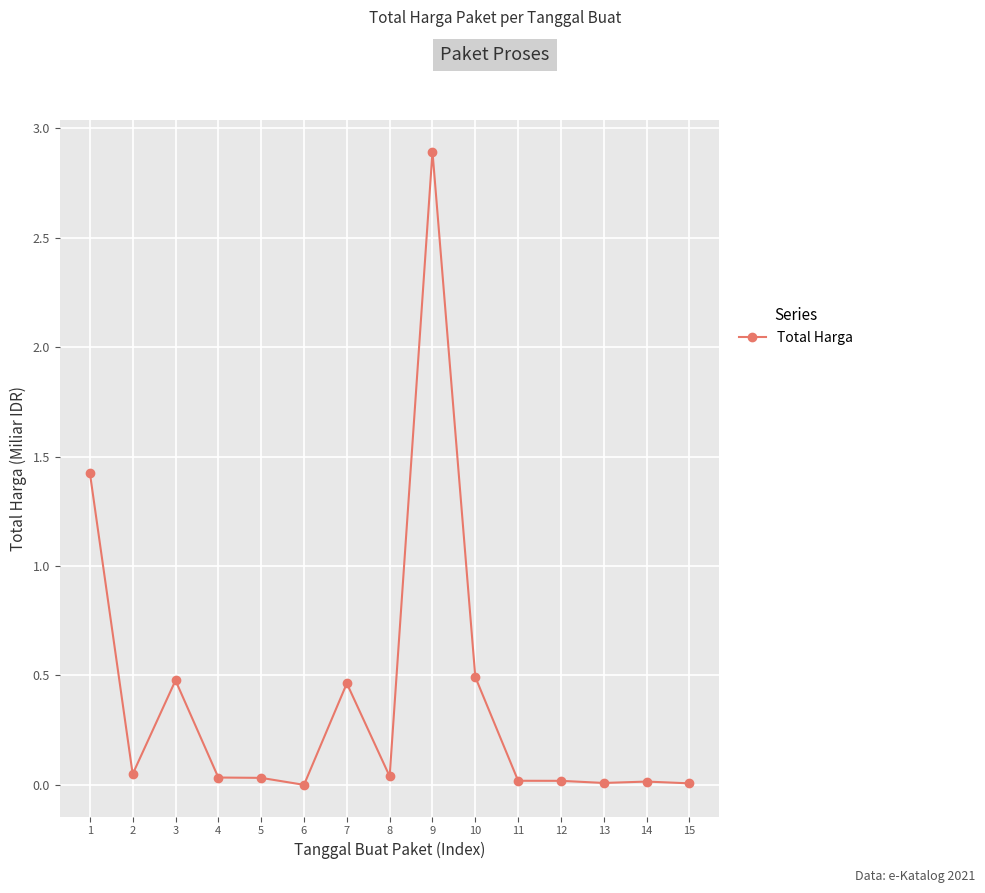

The value at 1 is 1.4. True or false?

True